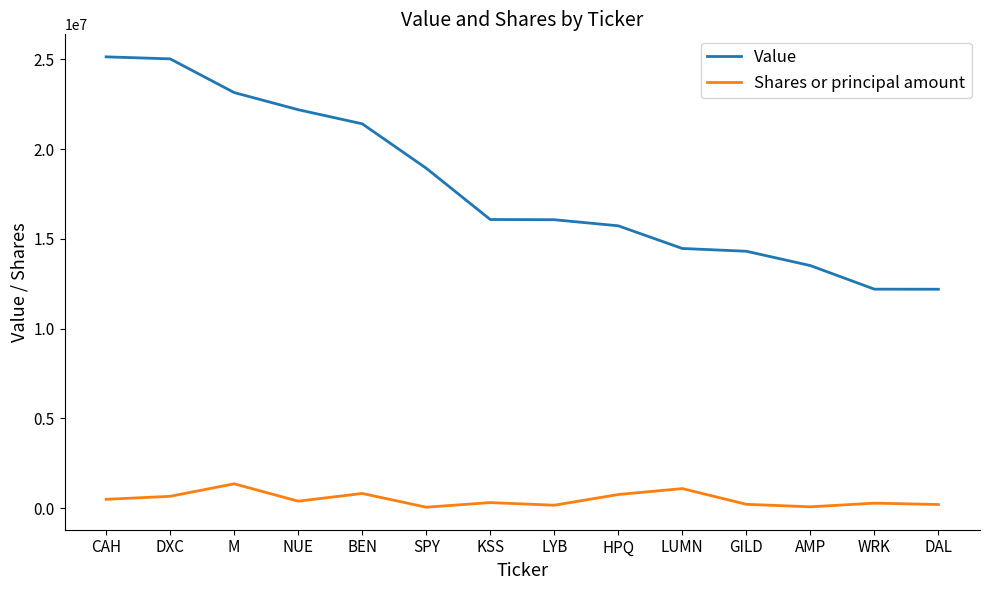

What is the total value across all series at NUE?

22586319